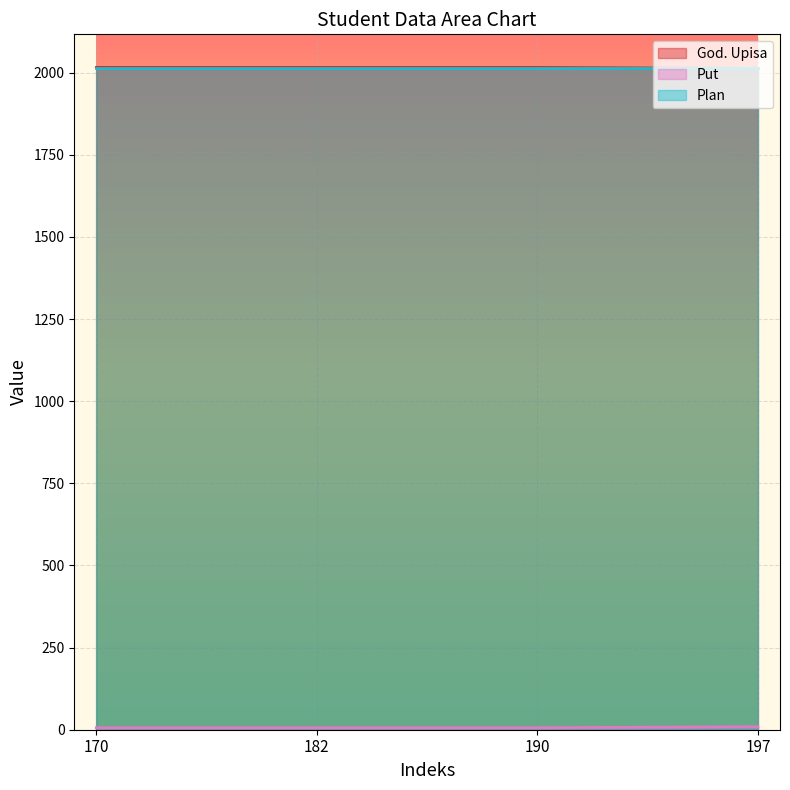

True or false: Put has more than 2 points higher than both neighbors.

False